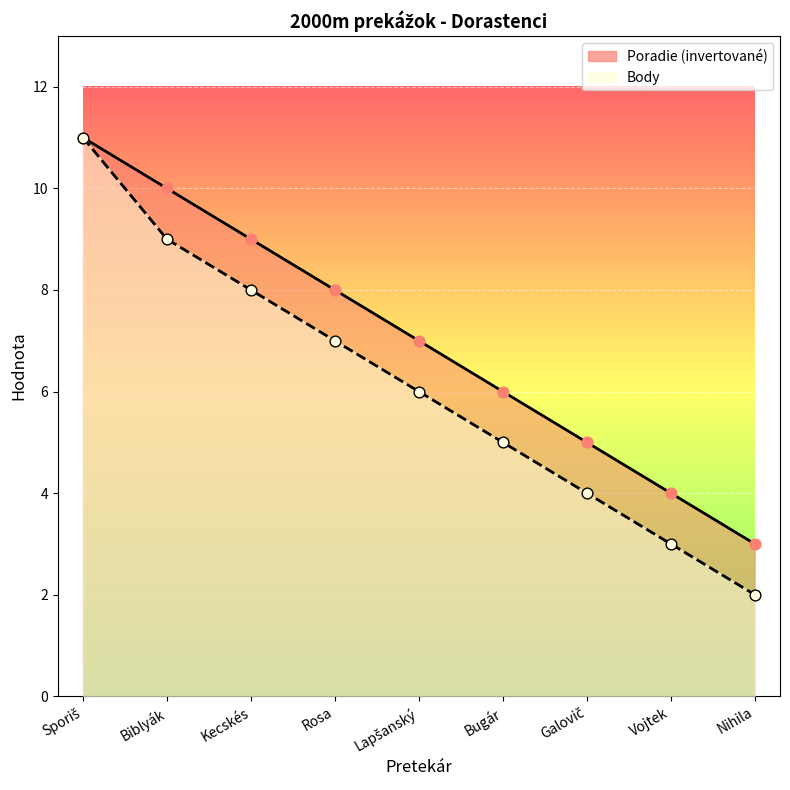

Which series contains the highest Y value?

Poradie